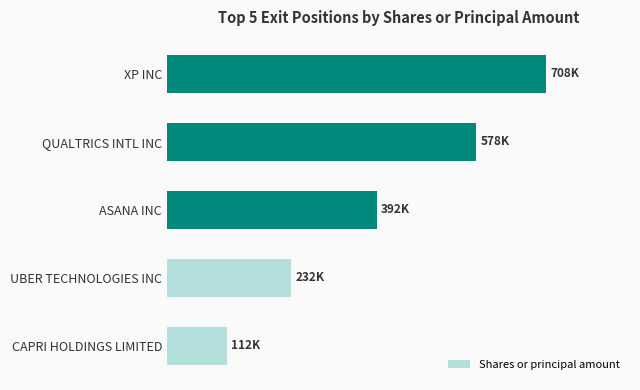

Are the bars grouped side by side (vs. stacked)?

No